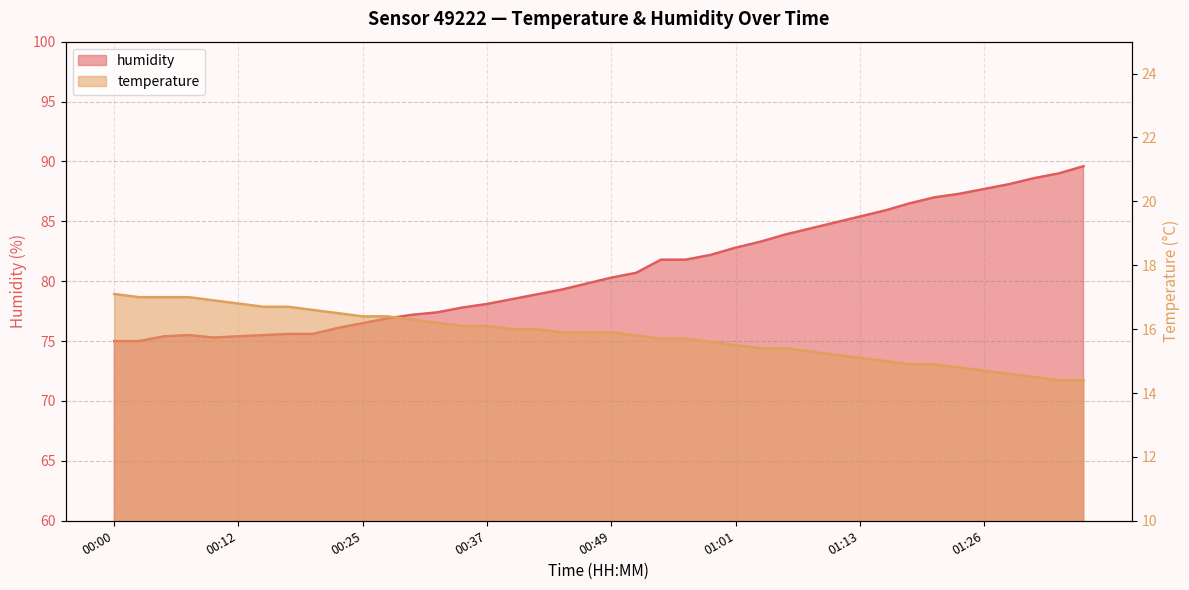

Rank the series by their average value, from lowest to highest.

temperature, humidity